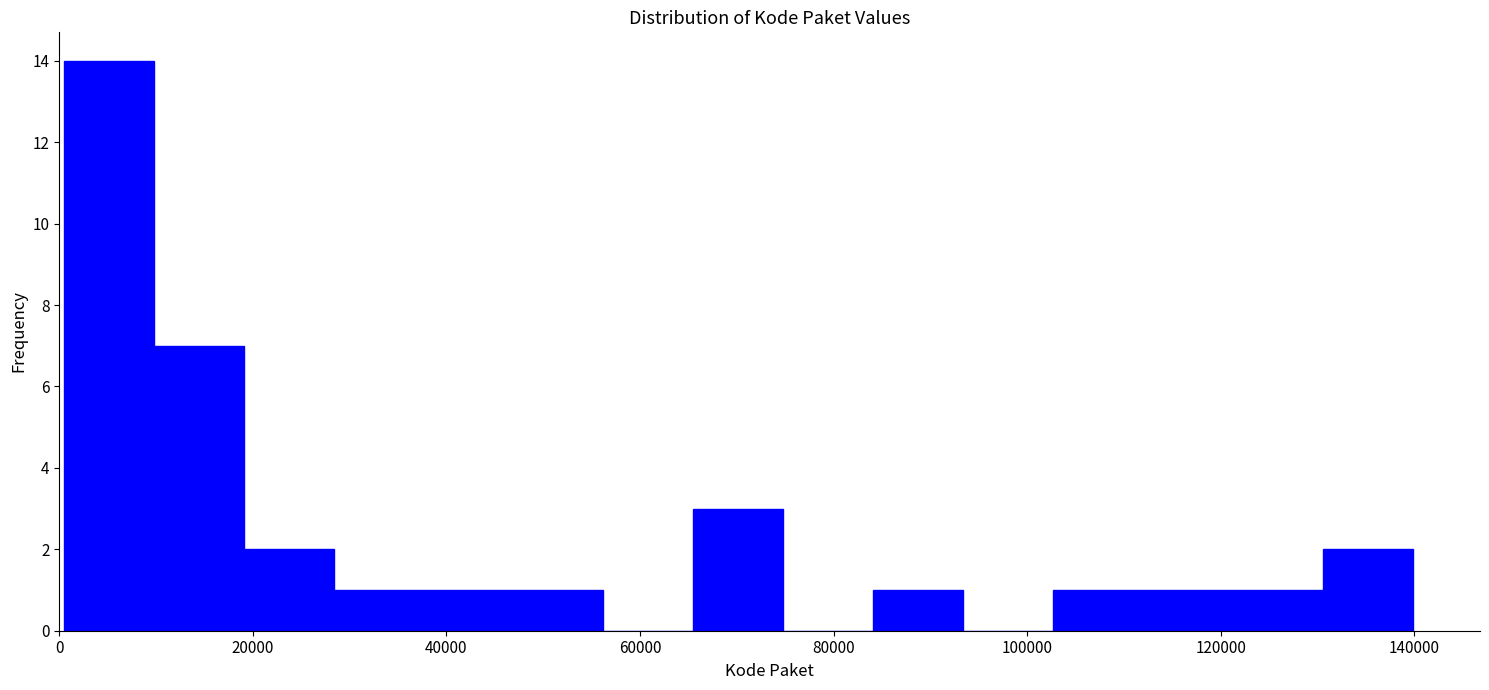

Which range on the x-axis has the tallest bar?

0 to 10000